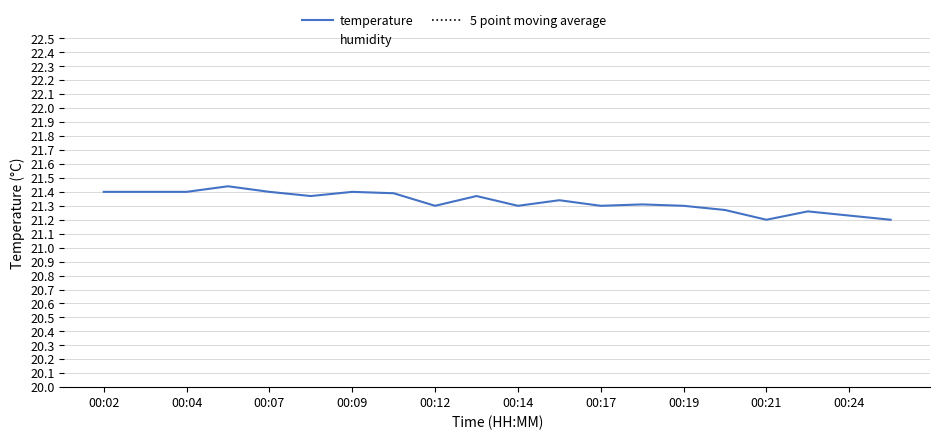

What is the difference between the highest and lowest values at 15?

31.1